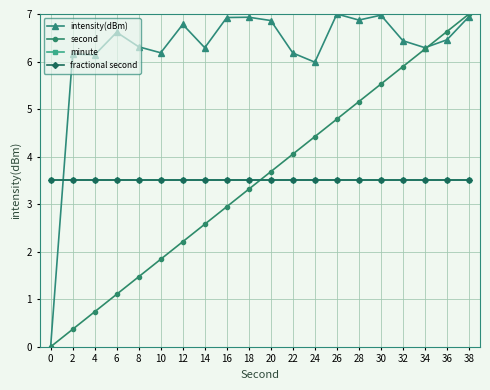

What is the maximum value for minute?

3.5